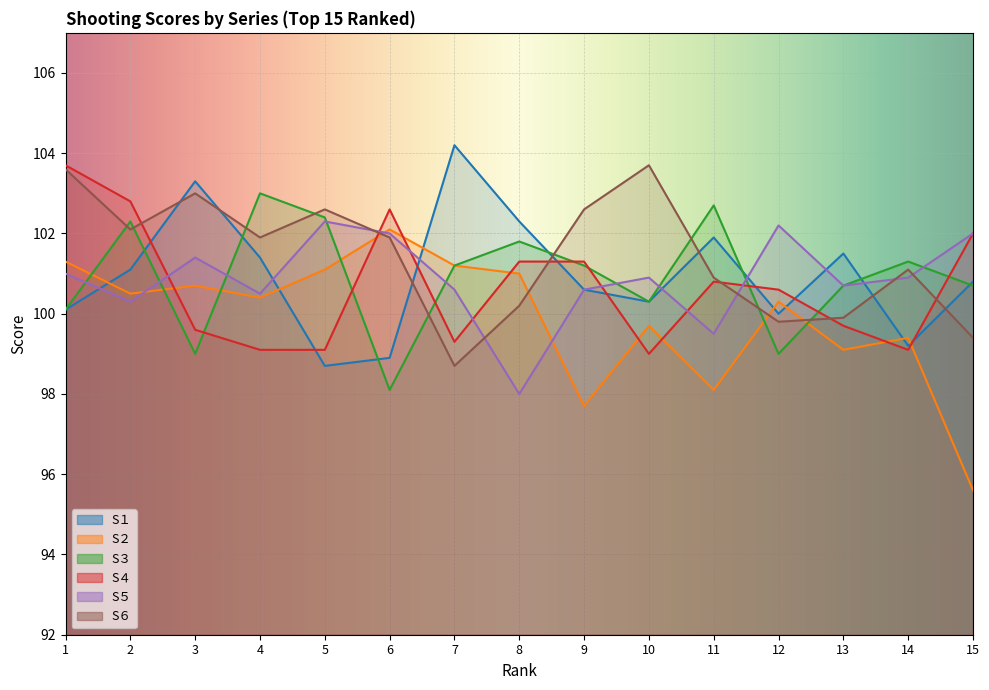

Reading right to left, list all the values displayed in this chart.

S１: 100.8	99.2	101.5	100.0	101.9	100.3	100.6	102.3	104.2	98.9	98.7	101.4	103.3	101.1	100.1
S２: 95.6	99.4	99.1	100.3	98.1	99.7	97.7	101.0	101.2	102.1	101.1	100.4	100.7	100.5	101.3
S３: 100.7	101.3	100.7	99.0	102.7	100.3	101.2	101.8	101.2	98.1	102.4	103.0	99.0	102.3	100.1
S４: 102.0	99.1	99.7	100.6	100.8	99.0	101.3	101.3	99.3	102.6	99.1	99.1	99.6	102.8	103.7
S５: 102.0	100.9	100.7	102.2	99.5	100.9	100.6	98.0	100.6	102.0	102.3	100.5	101.4	100.3	101.0
S６: 99.4	101.1	99.9	99.8	100.9	103.7	102.6	100.2	98.7	101.9	102.6	101.9	103.0	102.1	103.6